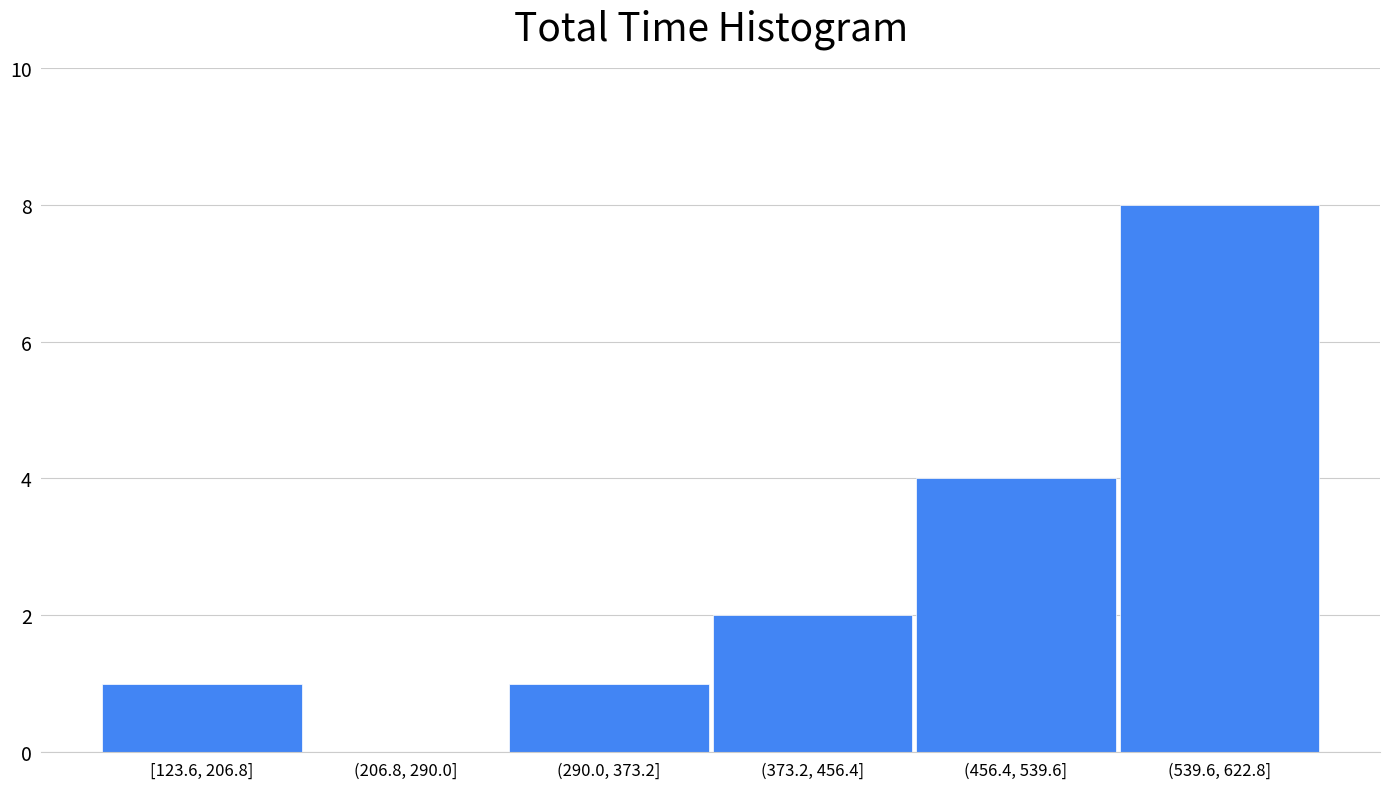

Reading left to right, list all the values displayed in this chart.

[123.6, 206.8]=1	(206.8, 290.0]=0	(290.0, 373.2]=1	(373.2, 456.4]=2	(456.4, 539.6]=4	(539.6, 622.8]=8